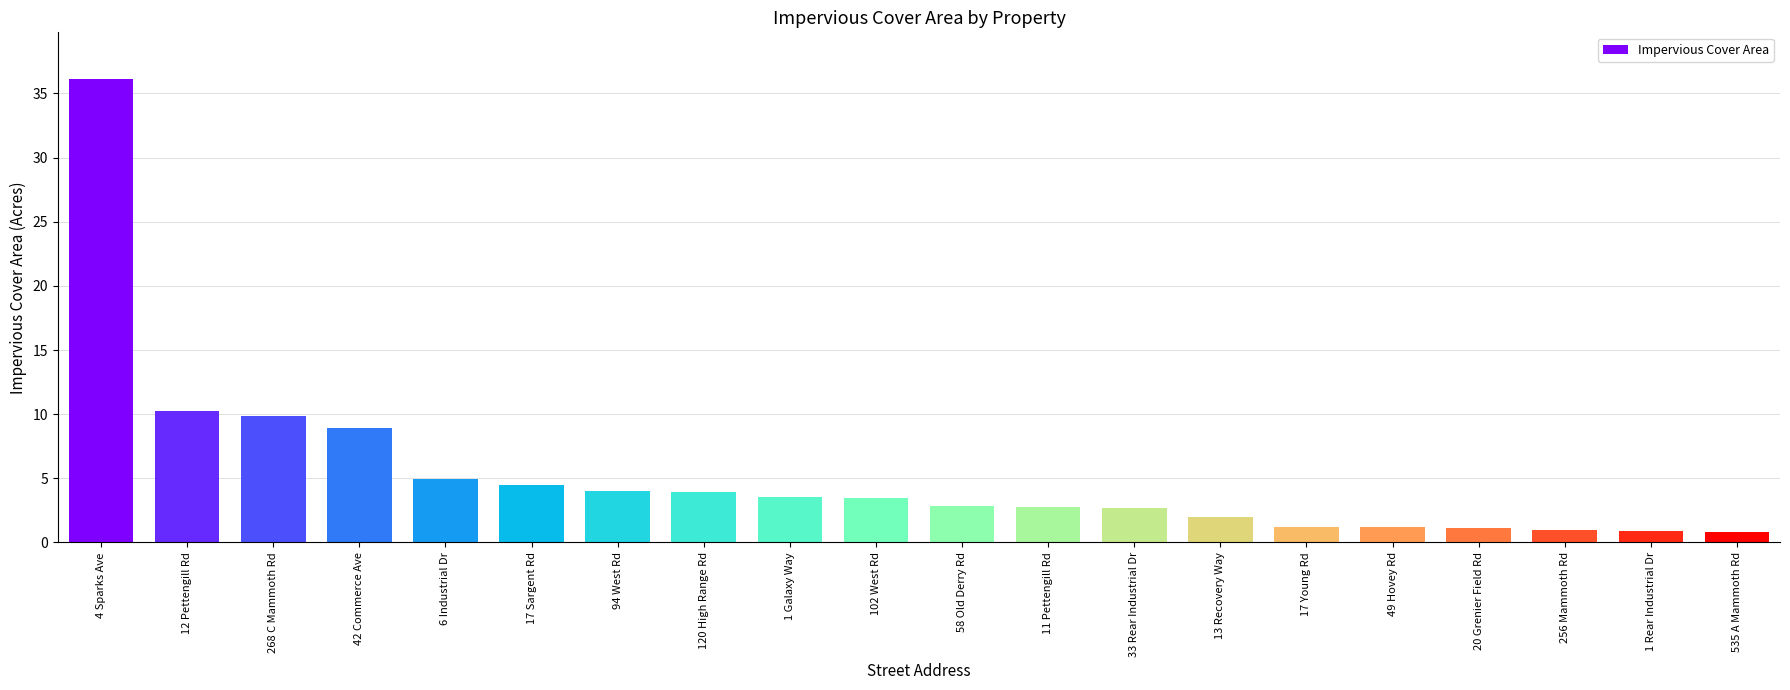

What is the smallest value displayed?

0.8